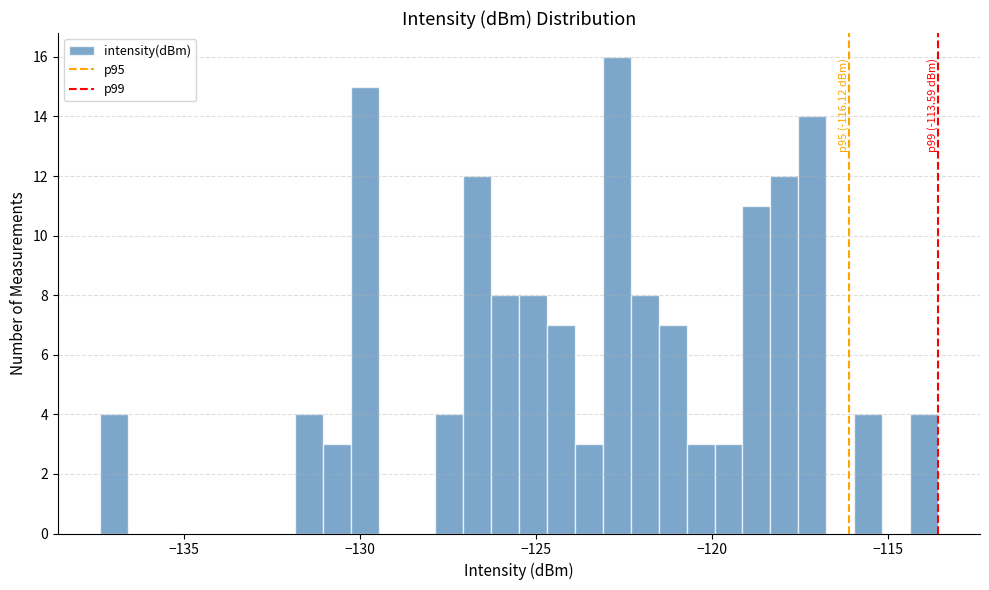

Read against the x-axis, roughly where is the centre of the tallest bar?

-122.5